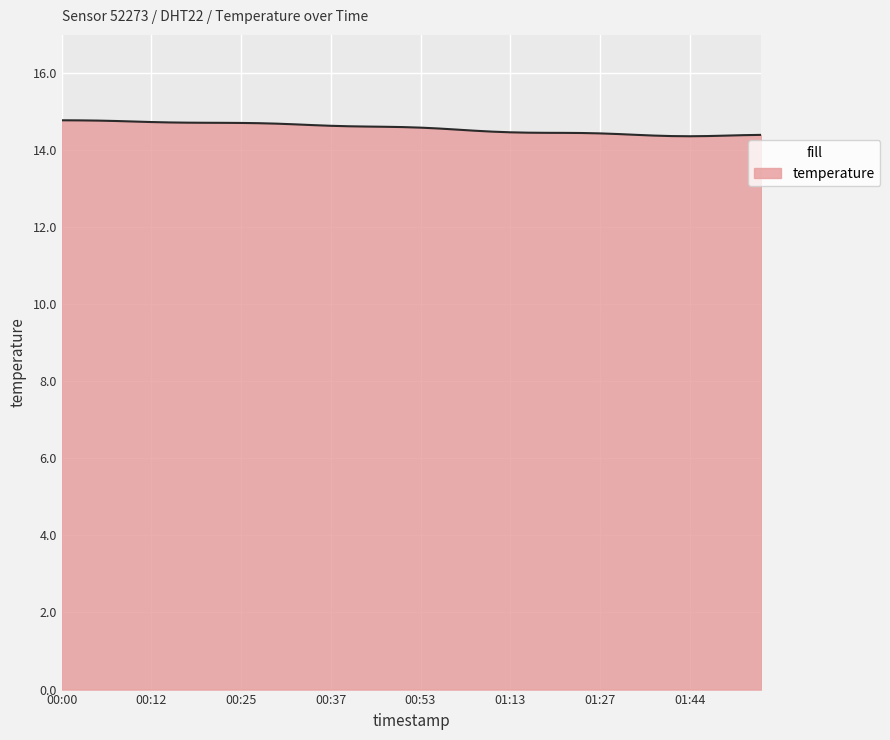

What is the smallest value displayed?

14.4